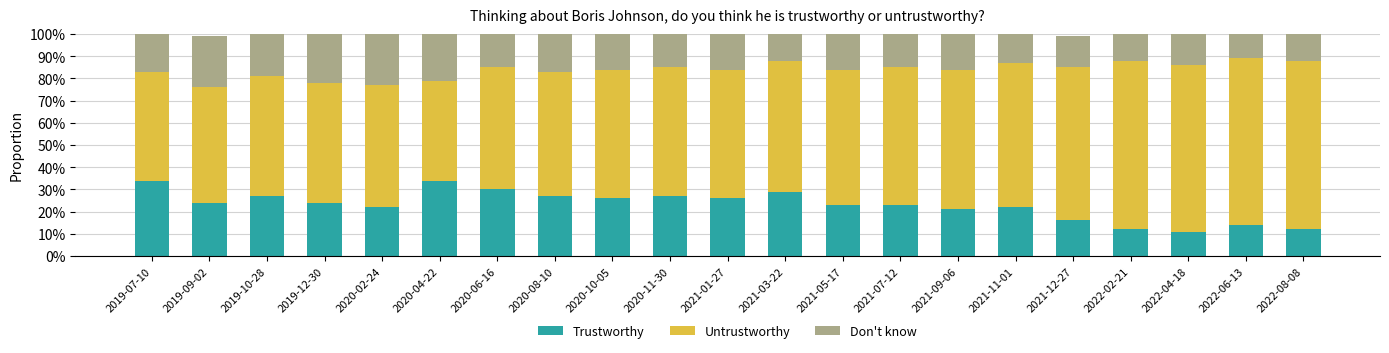

The value of Don't know at 2021-01-27 is 0.1. True or false?

False